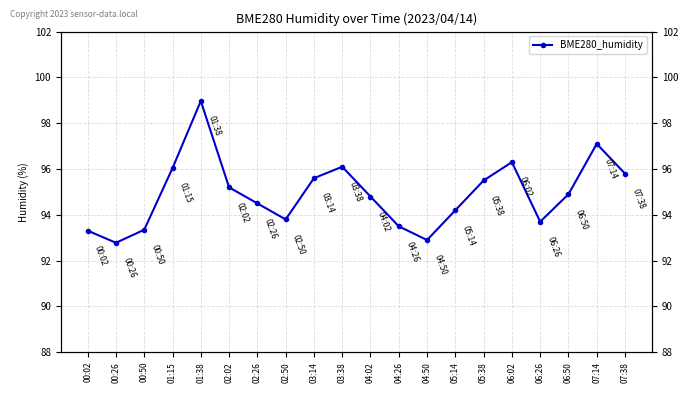

Is it true that the value at 07:38 is 24.0?

False